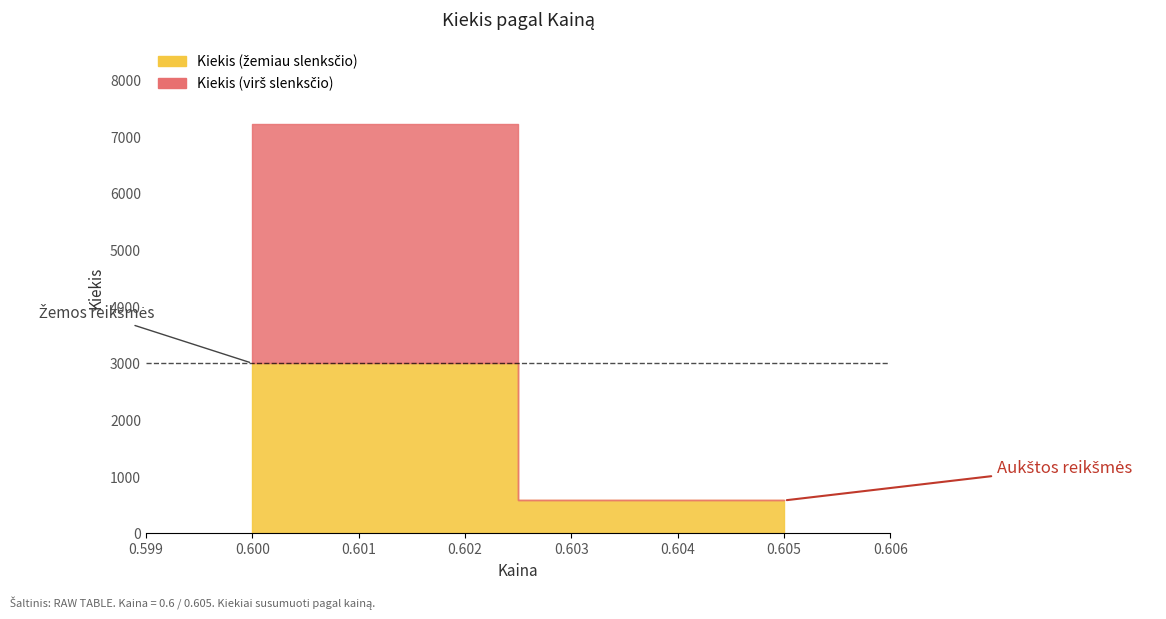

What is the average value?

1560